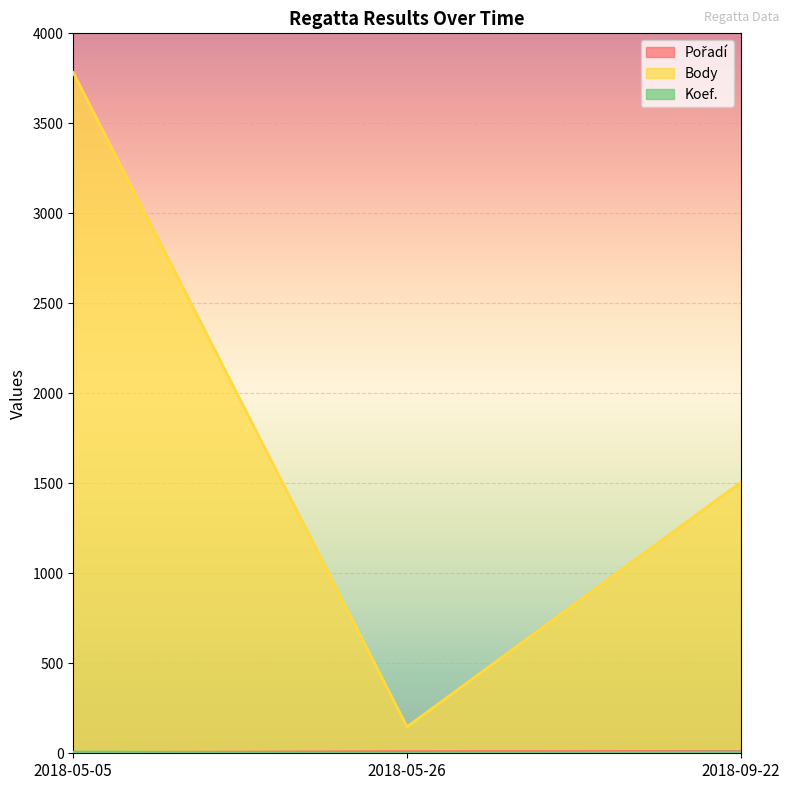

Which series has the largest range (max minus min)?

Body